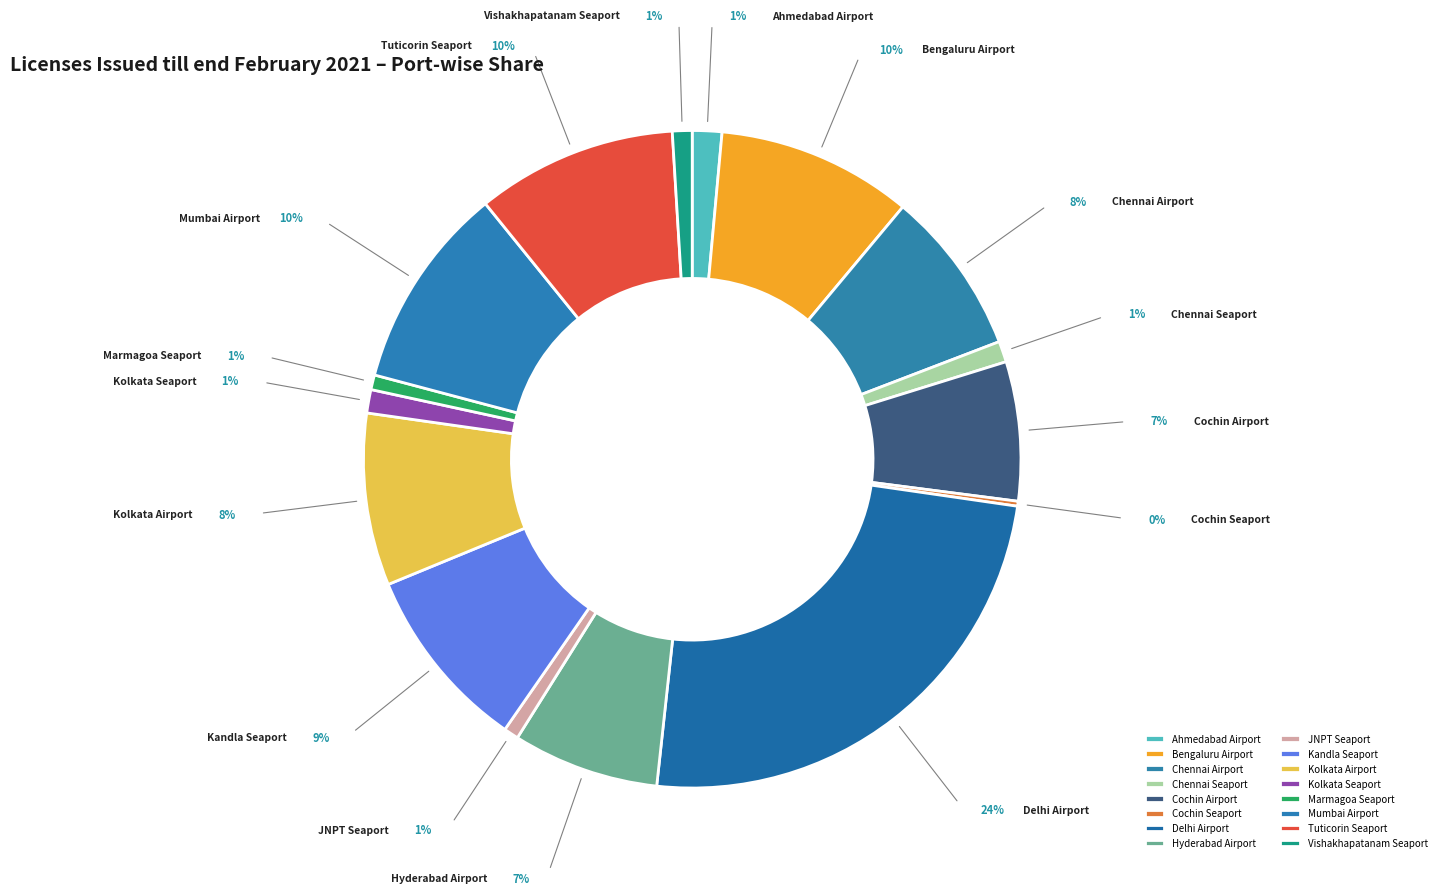

What is the largest slice in the pie chart?

Delhi Airport